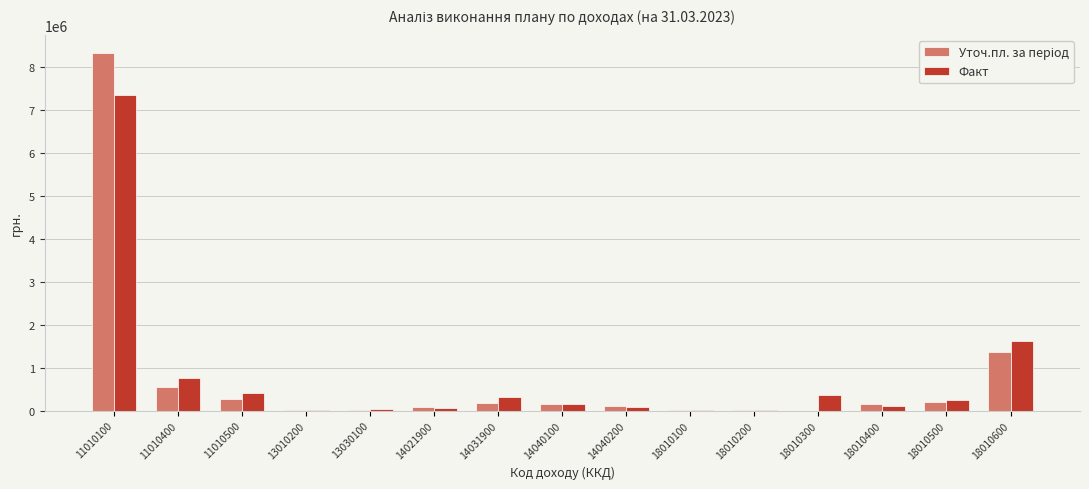

Where does the Факт series first go above 152558?

11010100